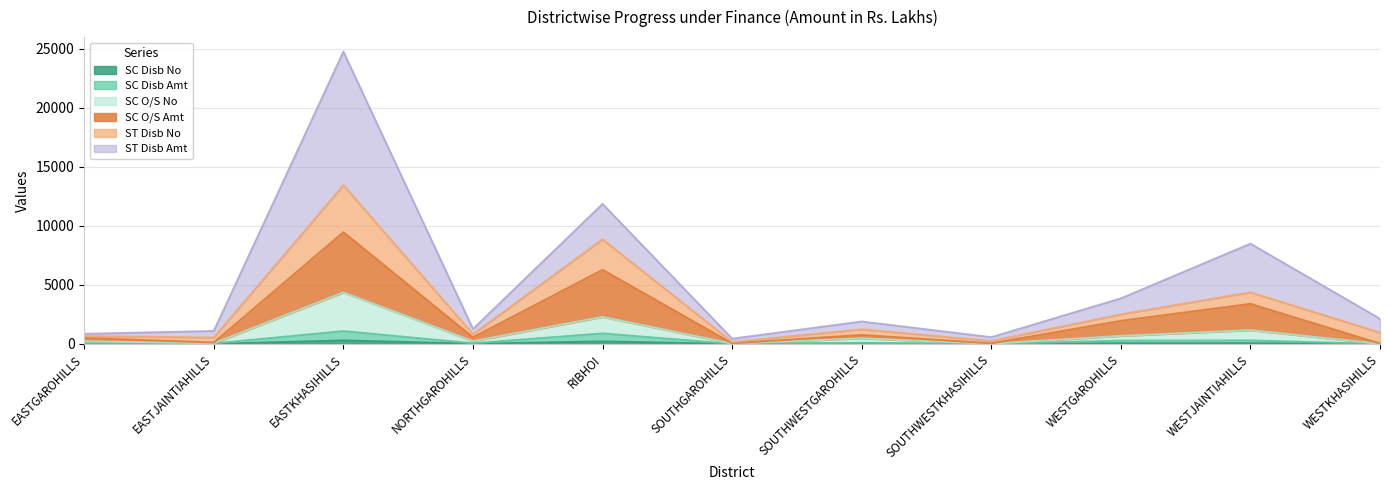

At which category is the sum across all series the highest?

EASTKHASIHILLS